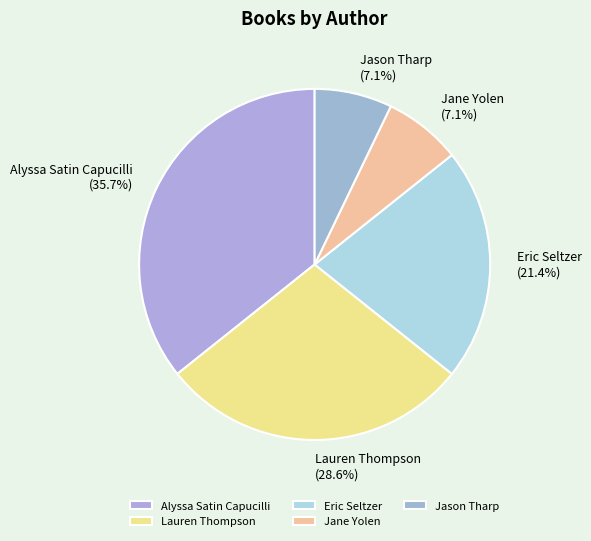

Approximately how many times larger is the value at Alyssa Satin Capucilli compared to Eric Seltzer?

1.7